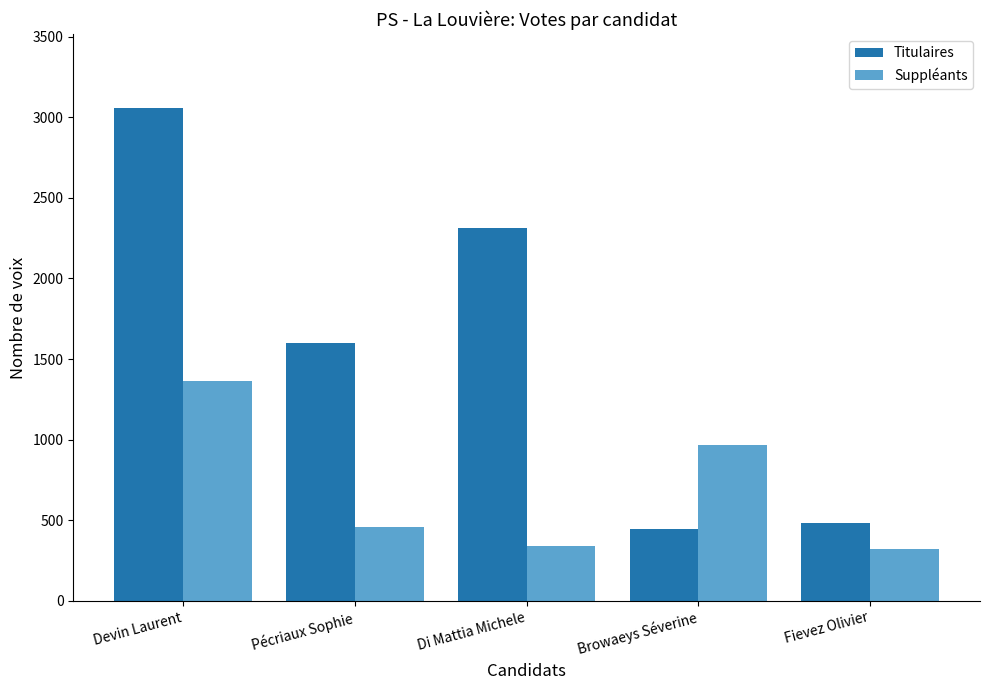

What is the spread (max minus min) of values at Devin Laurent?

1692